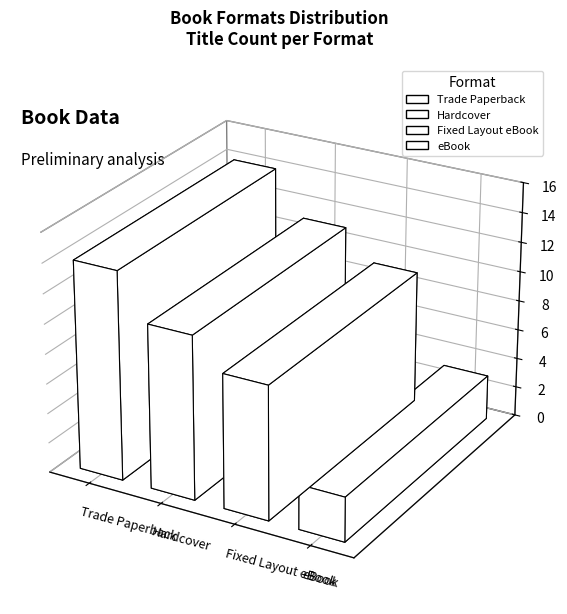

Is it true that the value at Hardcover is 11?

True